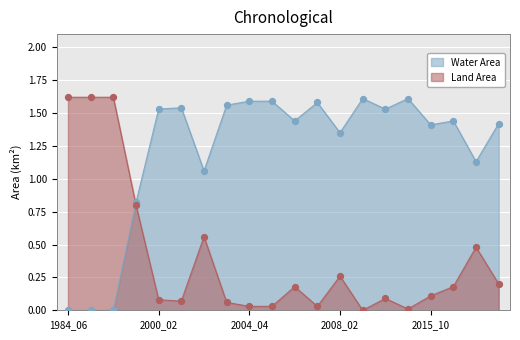

Which series reaches the minimum Y coordinate?

waterArea